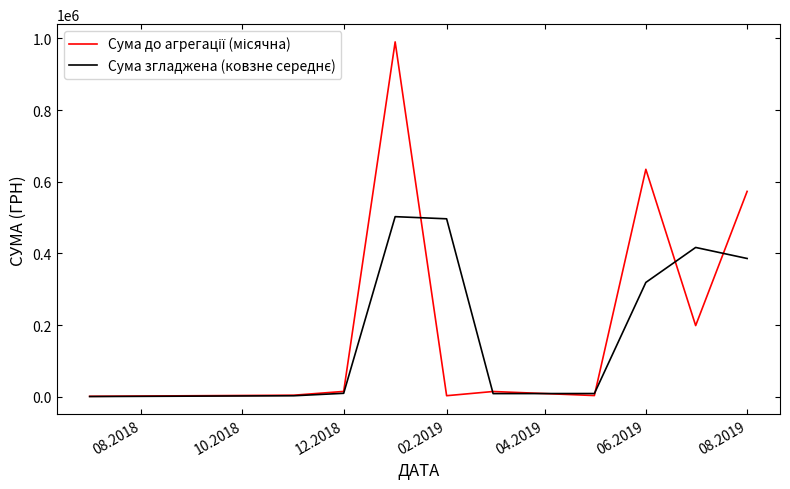

Does the chart display data point markers on the line(s)?

No